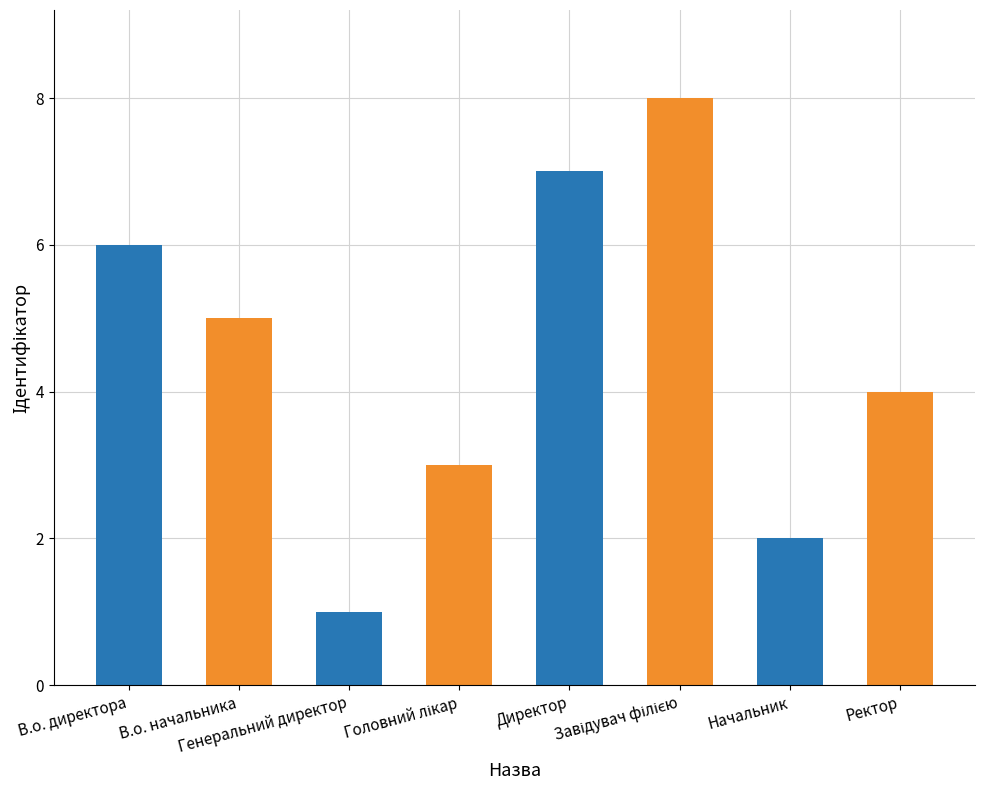

What is the difference between the values at В.о. директора and Директор?

1